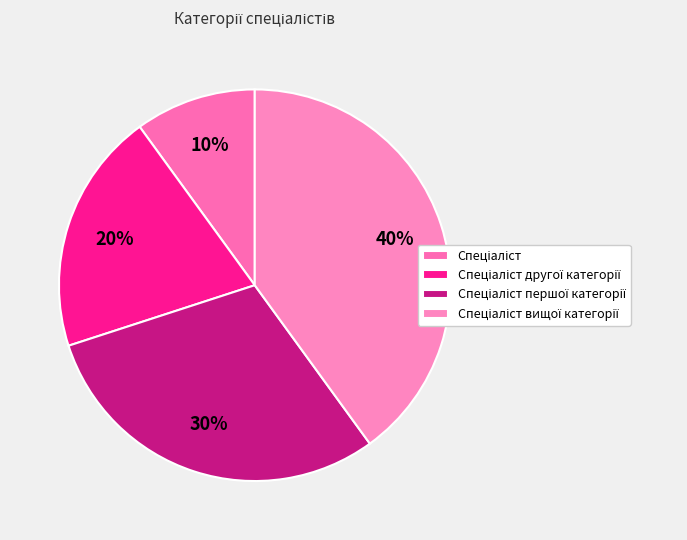

Do Спеціаліст and Спеціаліст першої категорії together represent more than half of the pie?

No